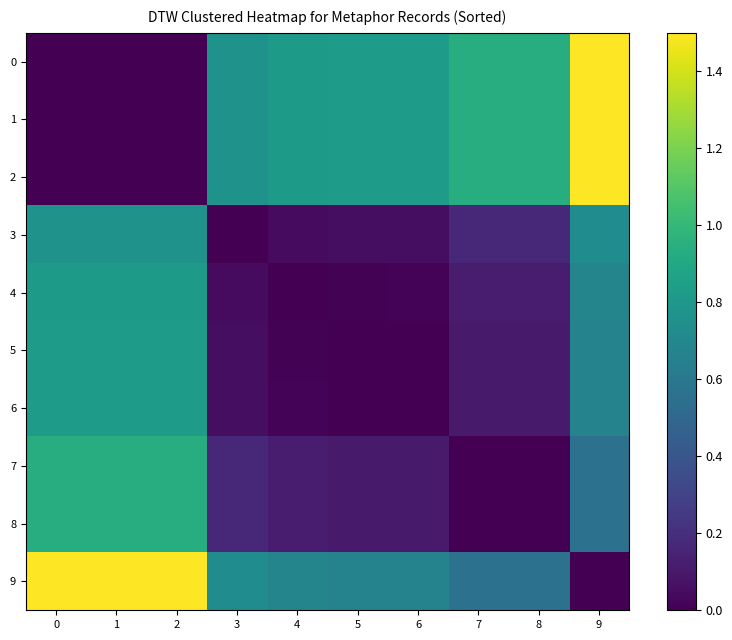

Reading right to left, list all the values displayed in this chart.

0: 9=1.5	8=0.9	7=0.9	6=0.8	5=0.8	4=0.8	3=0.8	2=0.0	1=0.0	0=0.0
1: 9=1.5	8=0.9	7=0.9	6=0.8	5=0.8	4=0.8	3=0.8	2=0.0	1=0.0	0=0.0
2: 9=1.5	8=0.9	7=0.9	6=0.8	5=0.8	4=0.8	3=0.8	2=0.0	1=0.0	0=0.0
3: 9=0.7	8=0.2	7=0.2	6=0.1	5=0.1	4=0.0	3=0.0	2=0.8	1=0.8	0=0.8
4: 9=0.7	8=0.1	7=0.1	6=0.0	5=0.0	4=0.0	3=0.0	2=0.8	1=0.8	0=0.8
5: 9=0.7	8=0.1	7=0.1	6=0.0	5=0.0	4=0.0	3=0.1	2=0.8	1=0.8	0=0.8
6: 9=0.7	8=0.1	7=0.1	6=0.0	5=0.0	4=0.0	3=0.1	2=0.8	1=0.8	0=0.8
7: 9=0.6	8=0.0	7=0.0	6=0.1	5=0.1	4=0.1	3=0.2	2=0.9	1=0.9	0=0.9
8: 9=0.6	8=0.0	7=0.0	6=0.1	5=0.1	4=0.1	3=0.2	2=0.9	1=0.9	0=0.9
9: 9=0.0	8=0.6	7=0.6	6=0.7	5=0.7	4=0.7	3=0.7	2=1.5	1=1.5	0=1.5